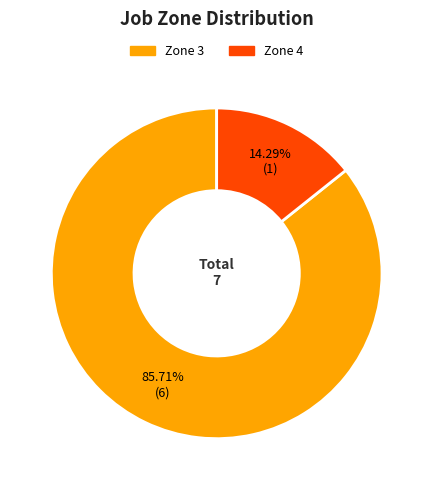

To the nearest percent, what is the difference between the largest and smallest slice percentages?

71%